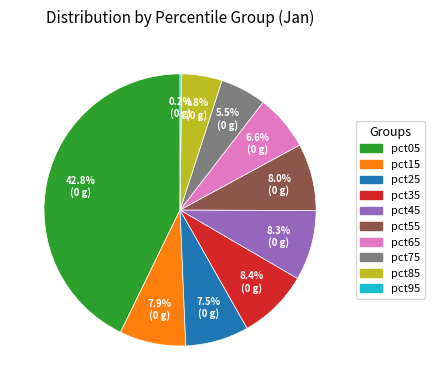

Combined, do pct35 and pct45 account for over 50%?

No